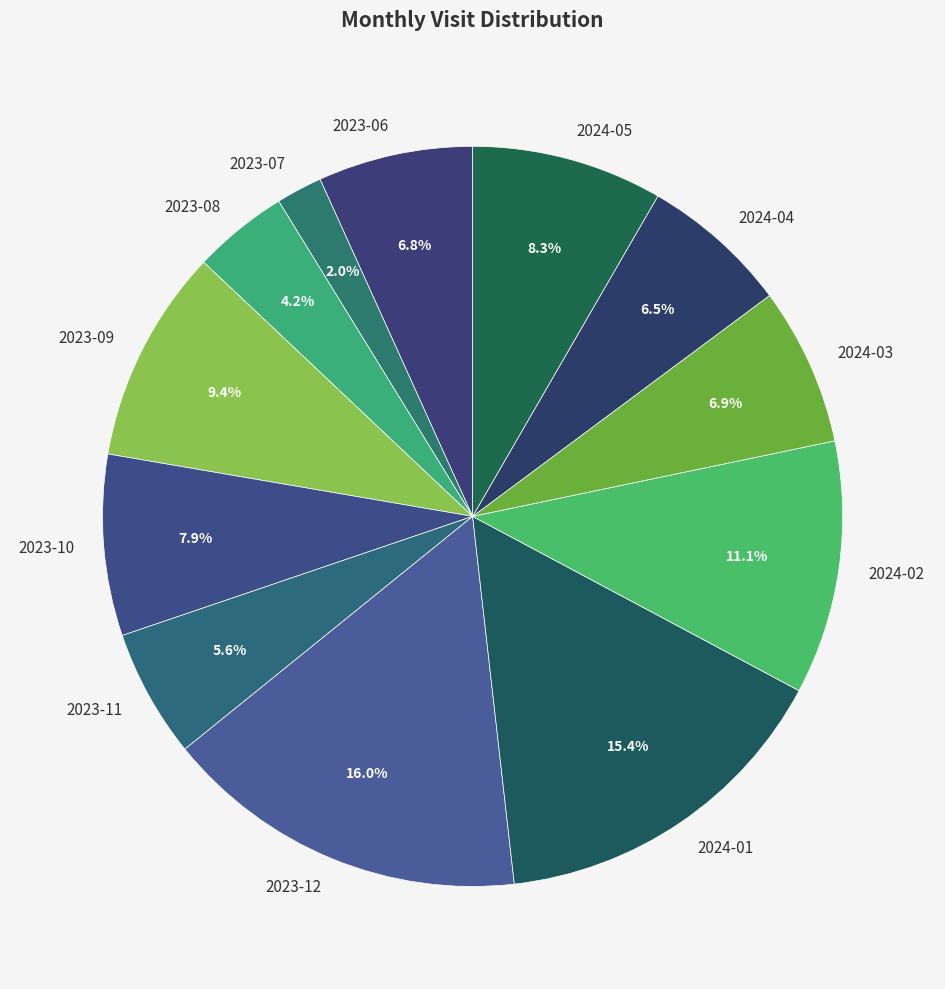

Approximately how many times larger is the value at 2023-08 compared to 2023-12?

0.3